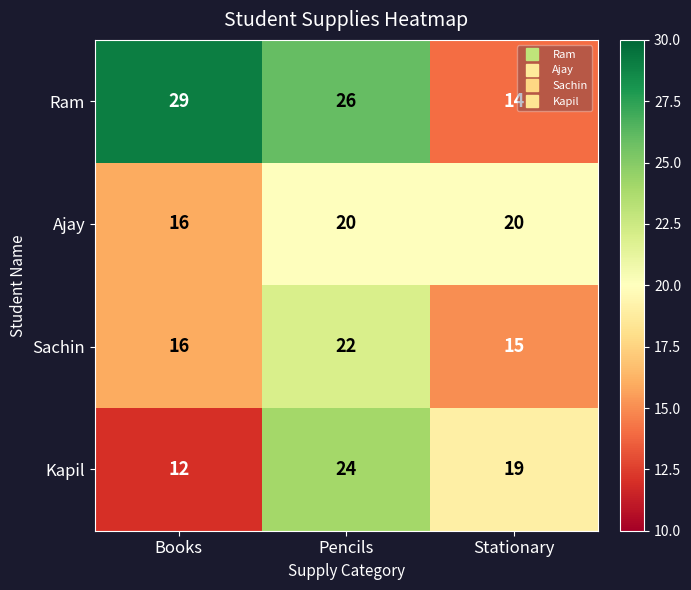

What is the greatest value displayed?

29